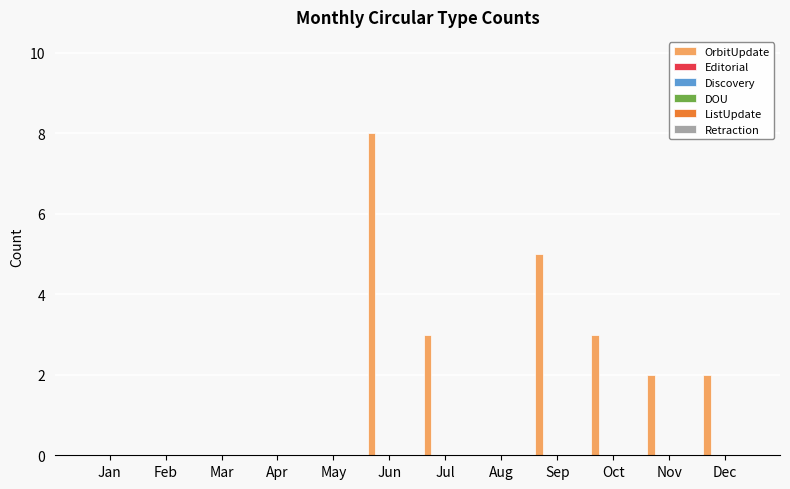

What is the maximum value shown in the chart?

8